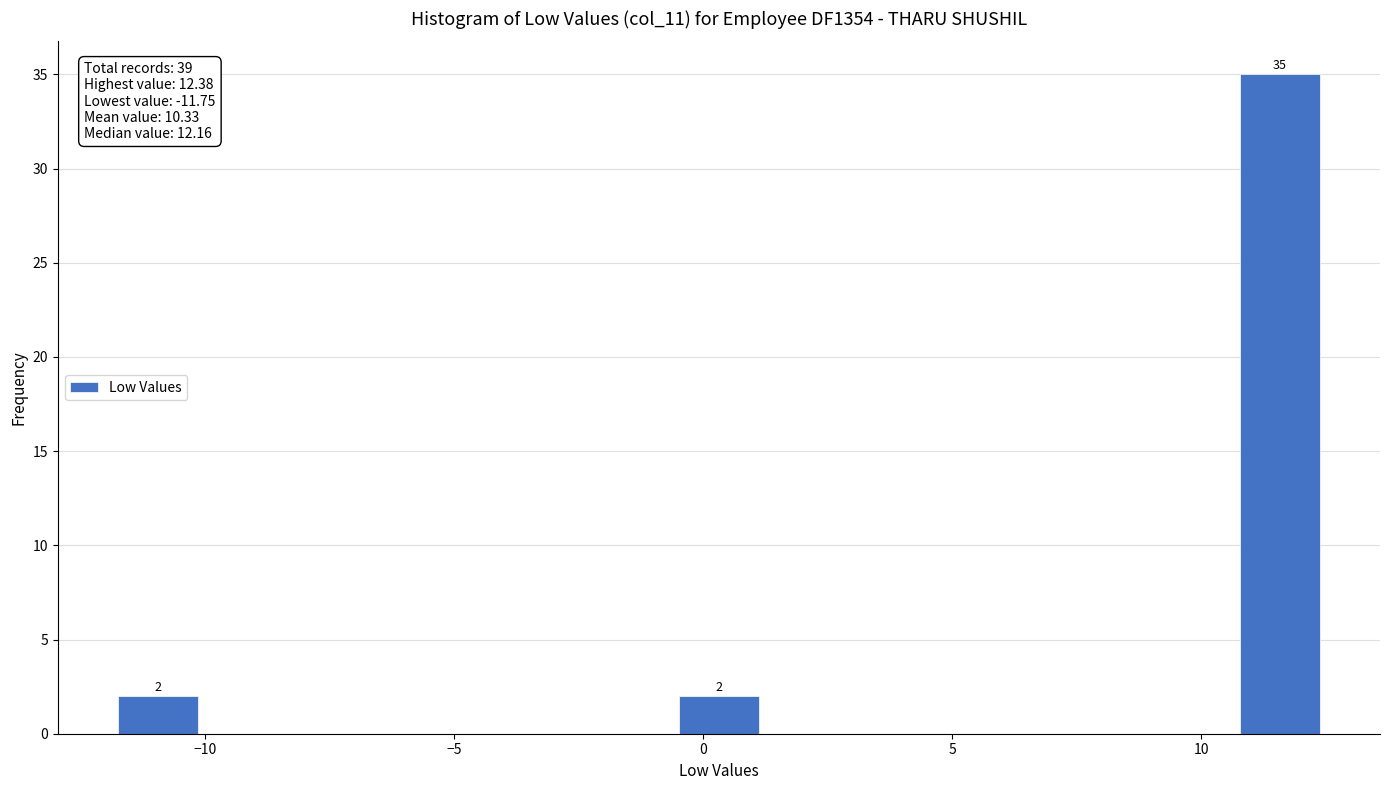

Read against the x-axis, roughly where is the centre of the tallest bar?

11.5